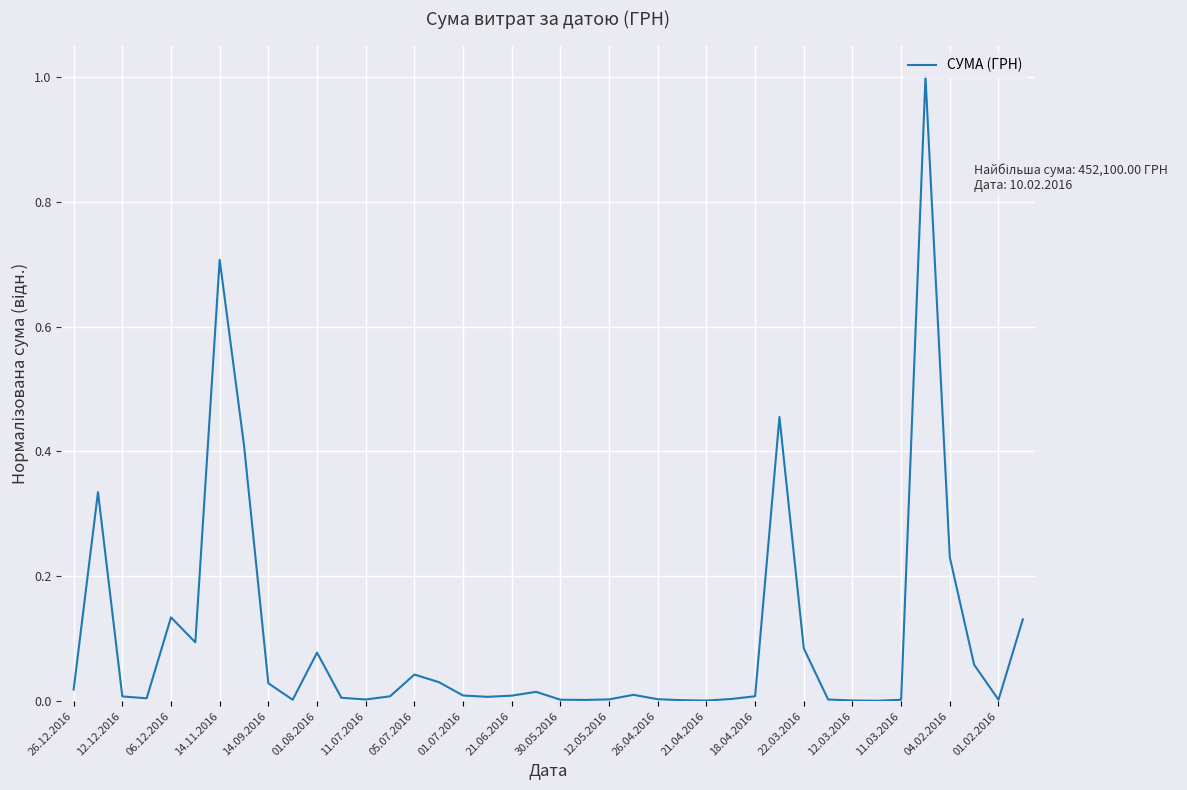

What is the difference between the maximum and minimum values?

1.0